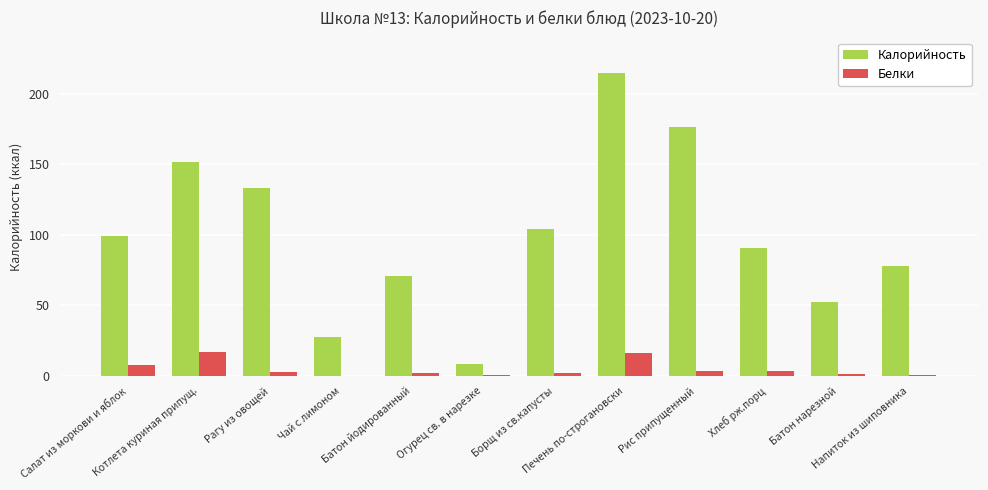

Which series has the largest total across all categories?

Калорийность